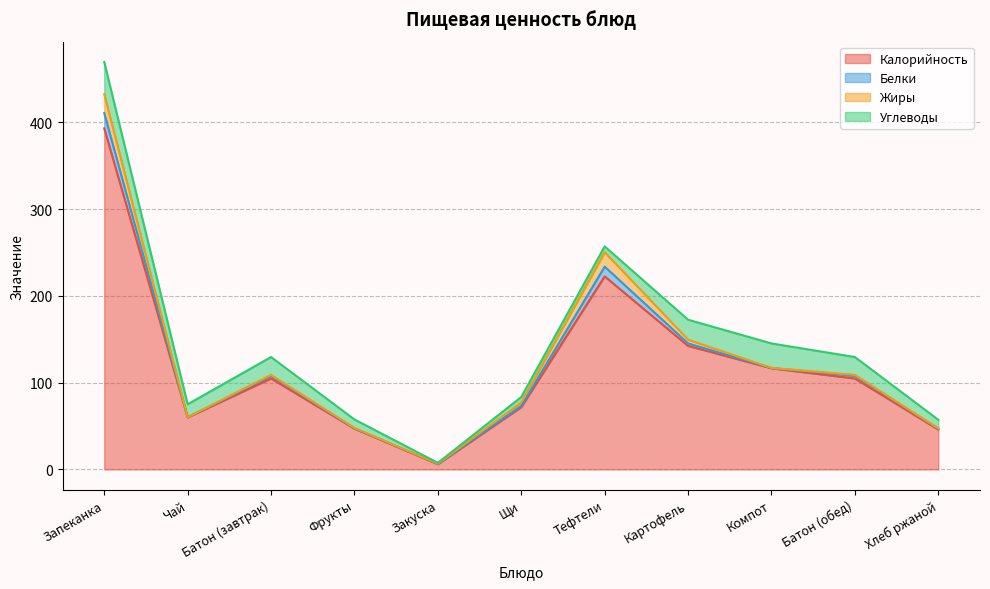

What are all the series names shown in the legend?

Калорийность, Белки, Жиры, Углеводы